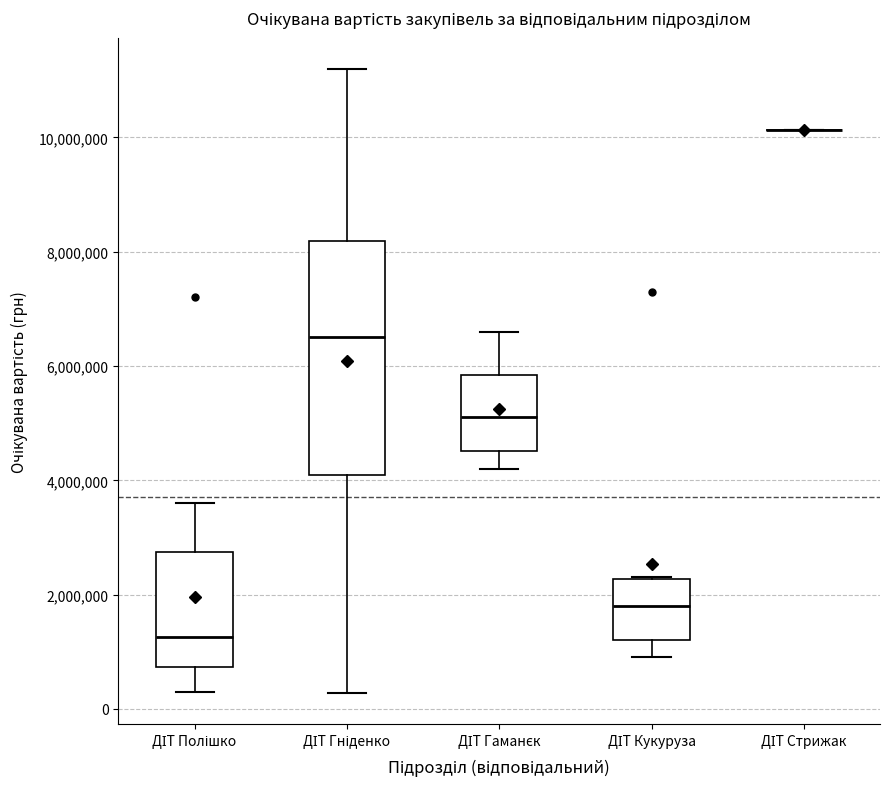

Comparing the boxes themselves (not the whiskers), which one is the tallest?

ДІТ Гніденко